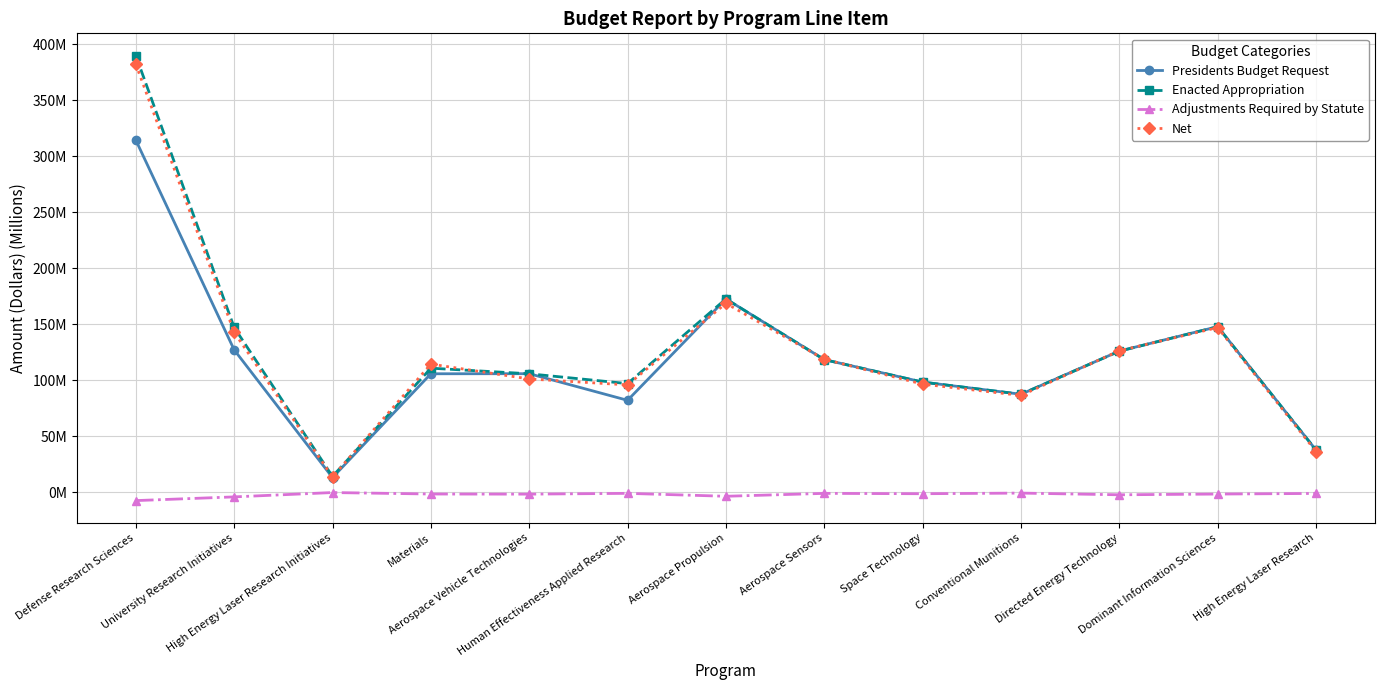

What is the difference between the Enacted Appropriation values at University Research Initiatives and Directed Energy Technology?

21.2